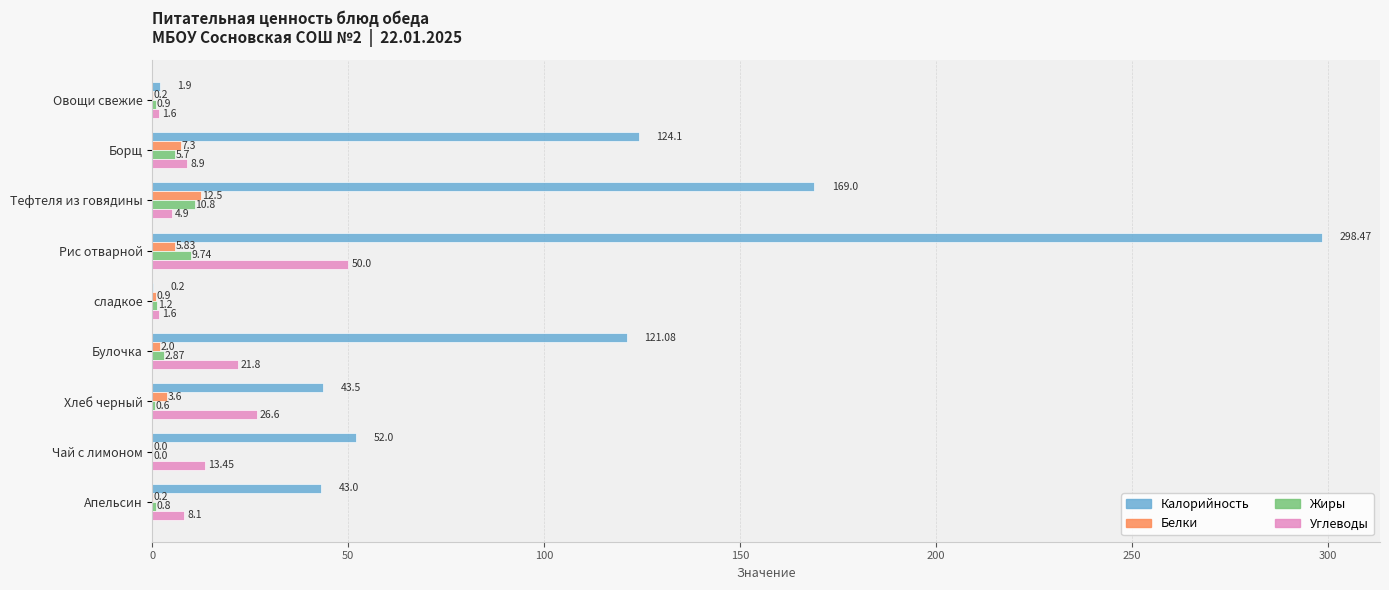

What is the sum of the Жиры values at сладкое and Тефтеля из говядины?

12.0